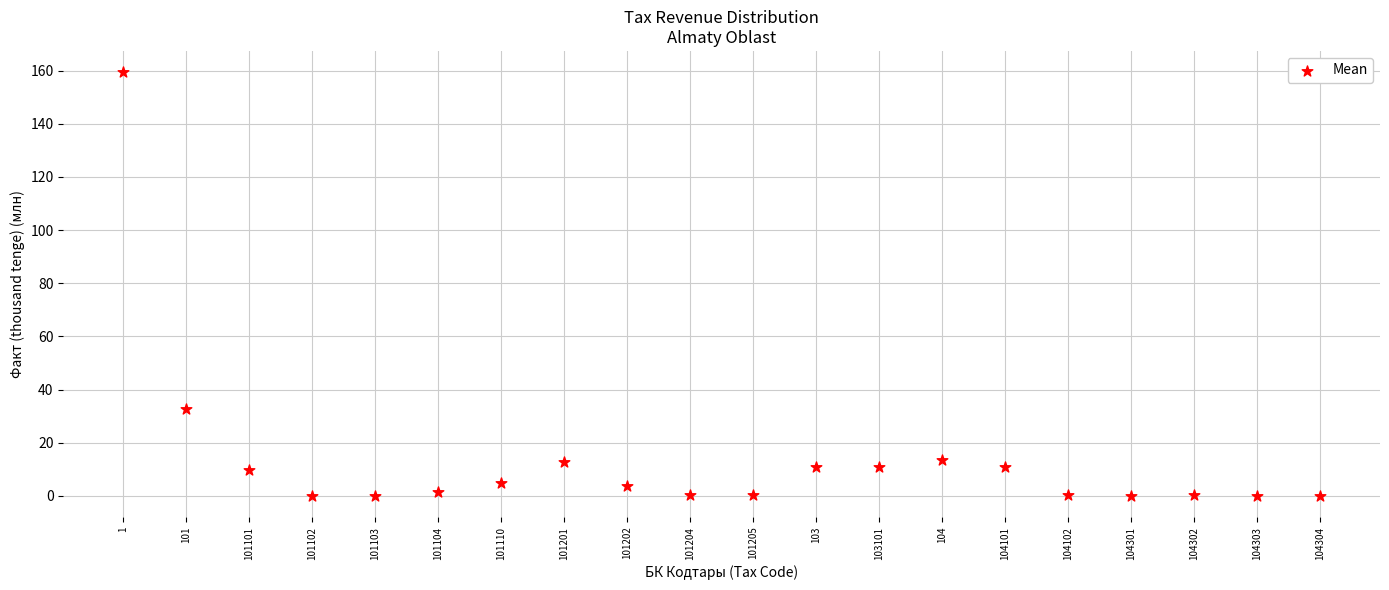

What Y value in the scatter plot is closest to 79?

32.9